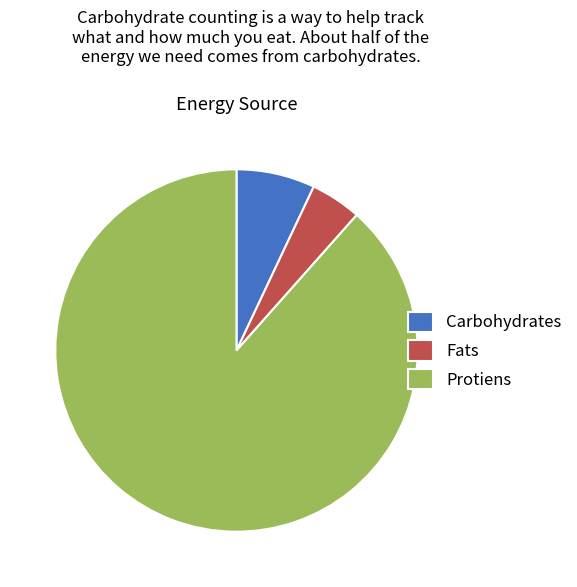

Is the sum of Carbohydrates and Protiens greater than half?

Yes